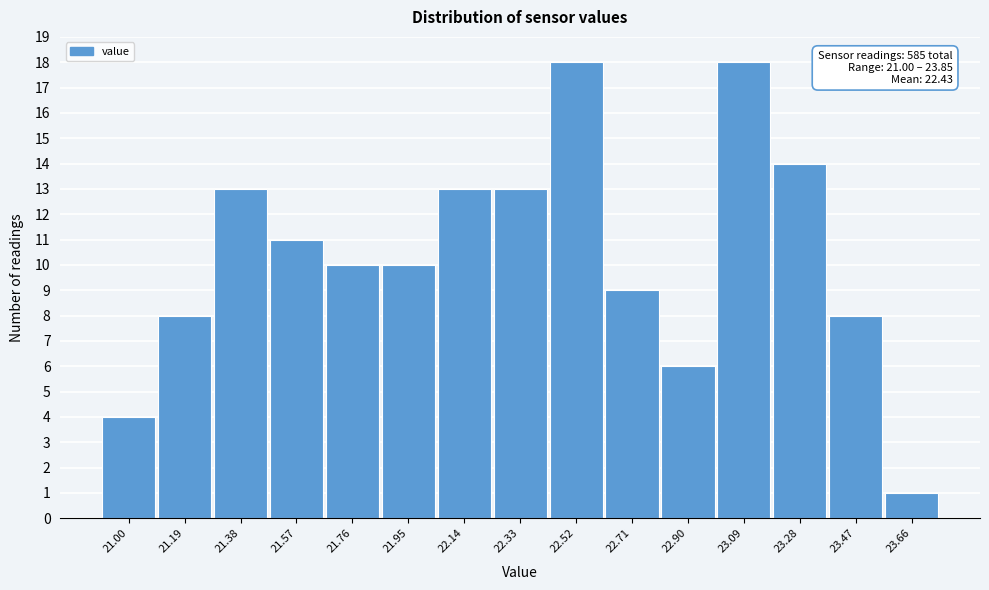

Reading right to left, transcribe all the data shown in this chart.

23.66=1	23.47=8	23.28=14	23.09=18	22.90=6	22.71=9	22.52=18	22.33=13	22.14=13	21.95=10	21.76=10	21.57=11	21.38=13	21.19=8	21.00=4